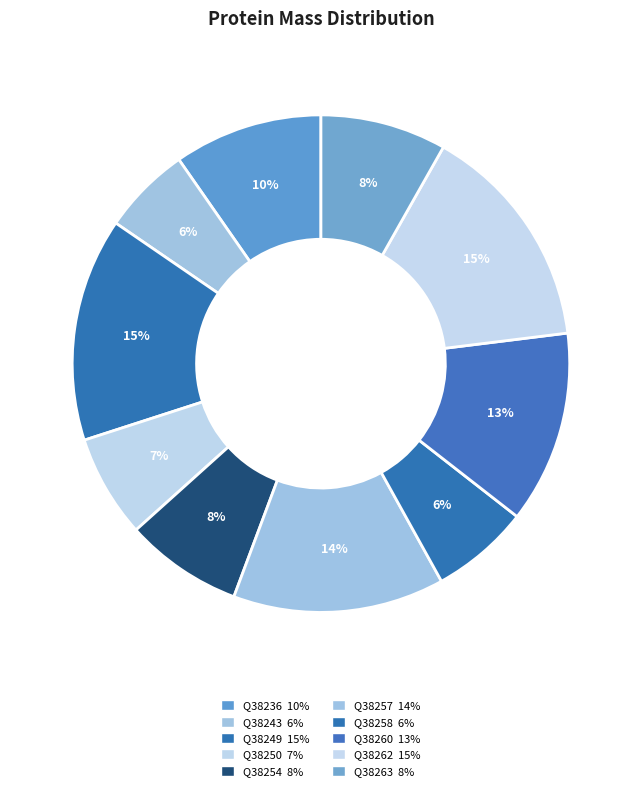

What percentage do Q38262 and Q38236 together represent?

24.5%